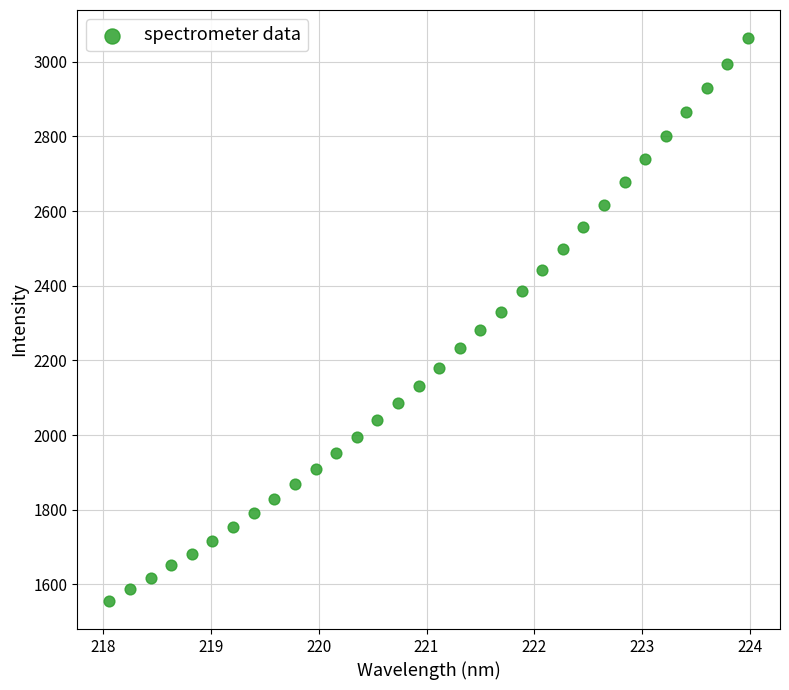

What is the range of Y values (max minus min)?

1507.7